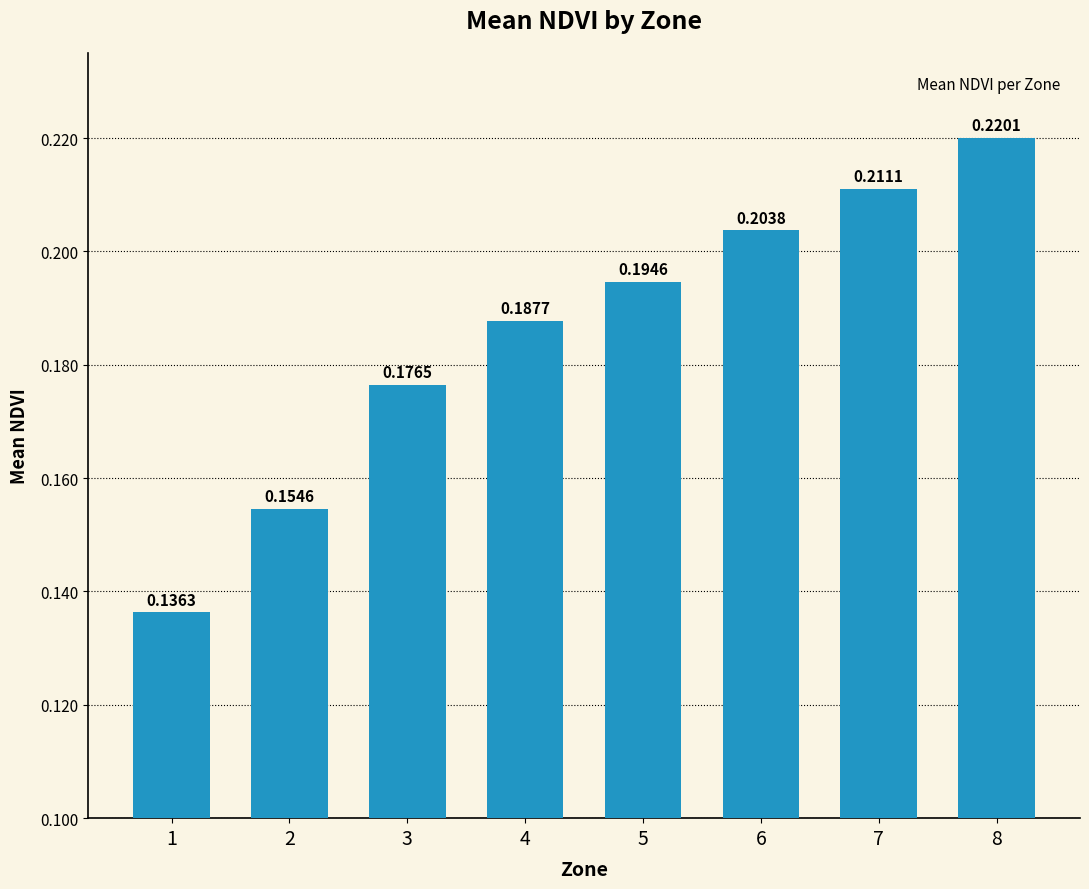

Which has a higher value, 5 or 3?

5